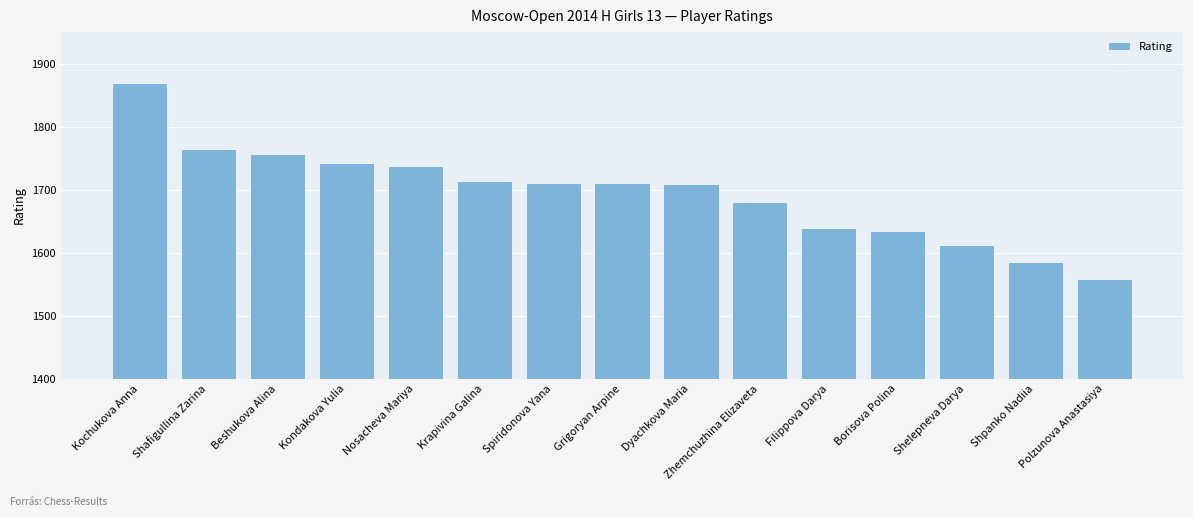

True or false: the data shows 1634 at Borisova Polina.

True